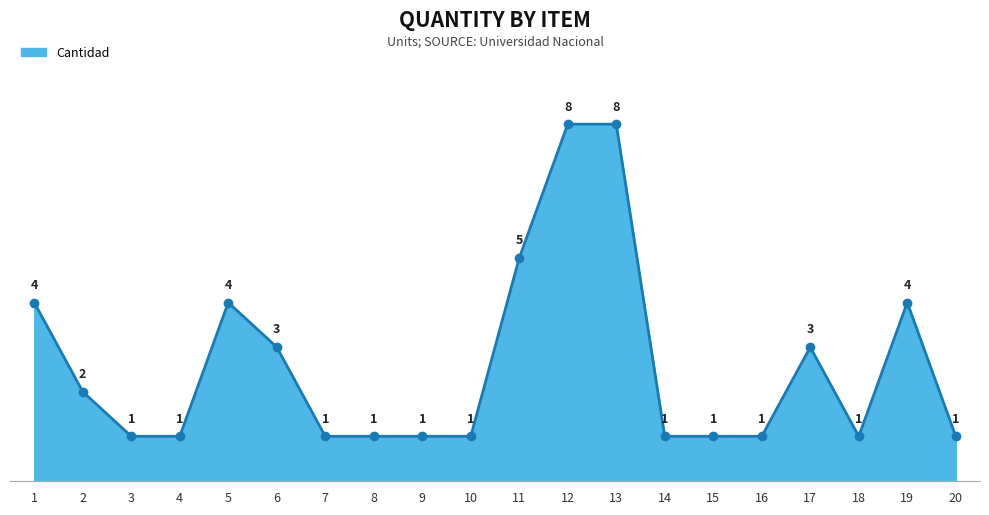

What is the difference between the maximum and minimum values?

7